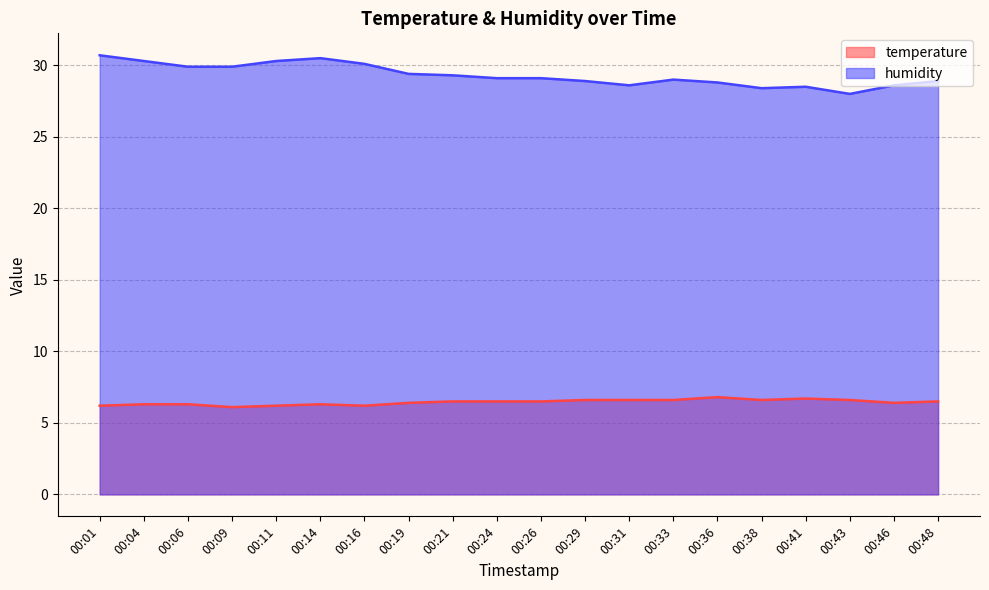

How many lines are shown in the chart?

2